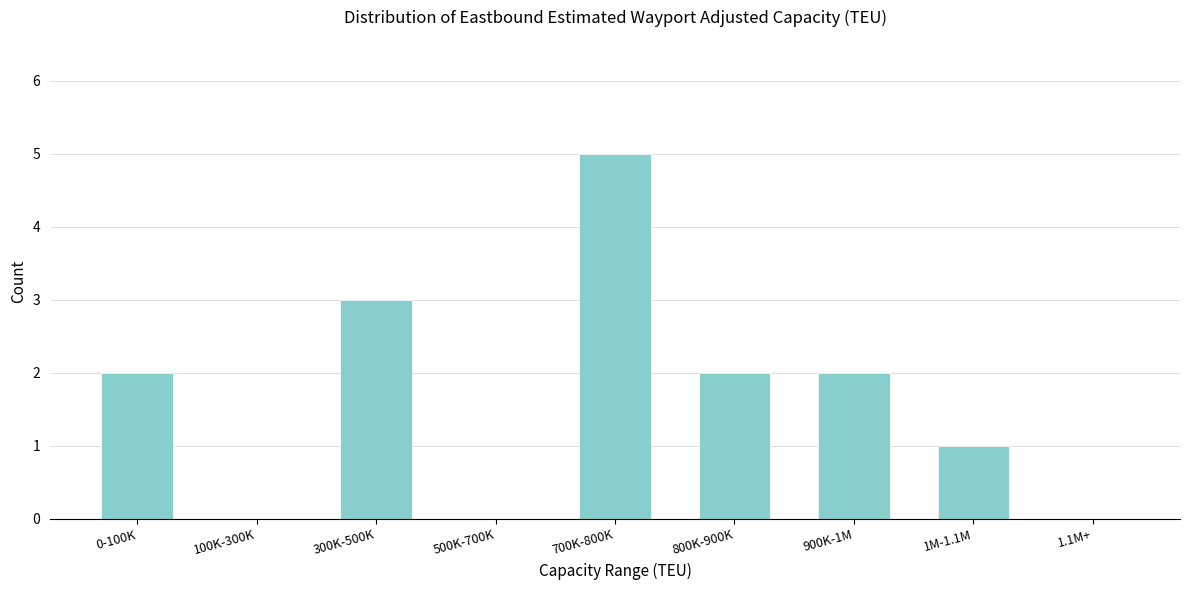

Reading left to right, transcribe all the data shown in this chart.

0-100K=2	100K-300K=0	300K-500K=3	500K-700K=0	700K-800K=5	800K-900K=2	900K-1M=2	1M-1.1M=1	1.1M+=0